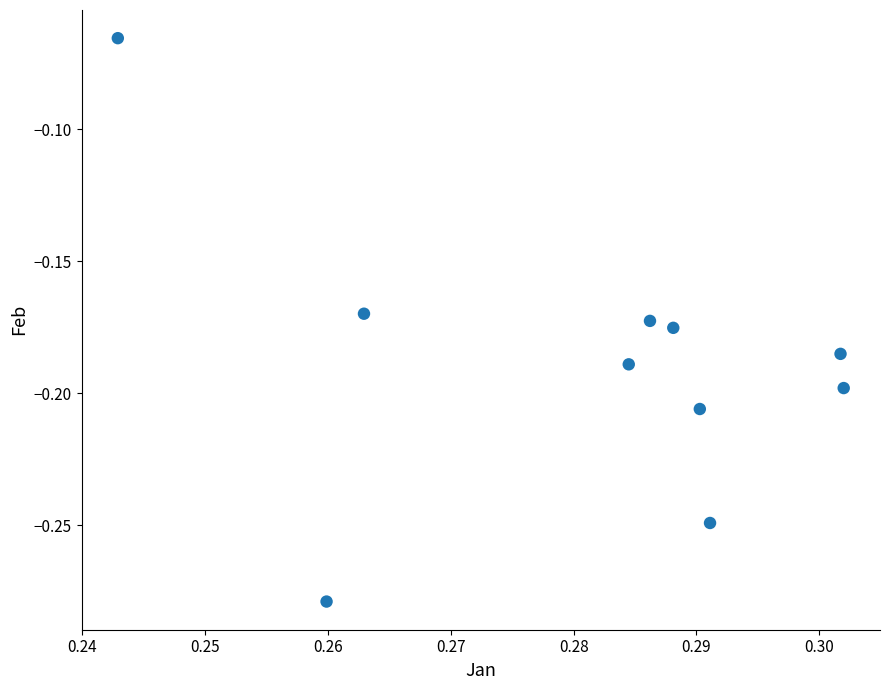

What is the average X value?

0.3